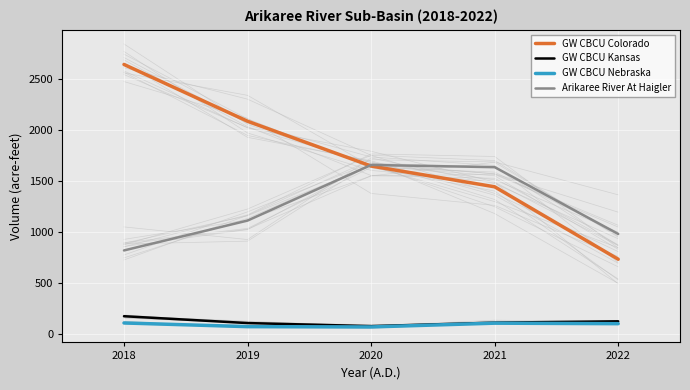

Where does the GW CBCU Colorado series first go above 1646?

2018